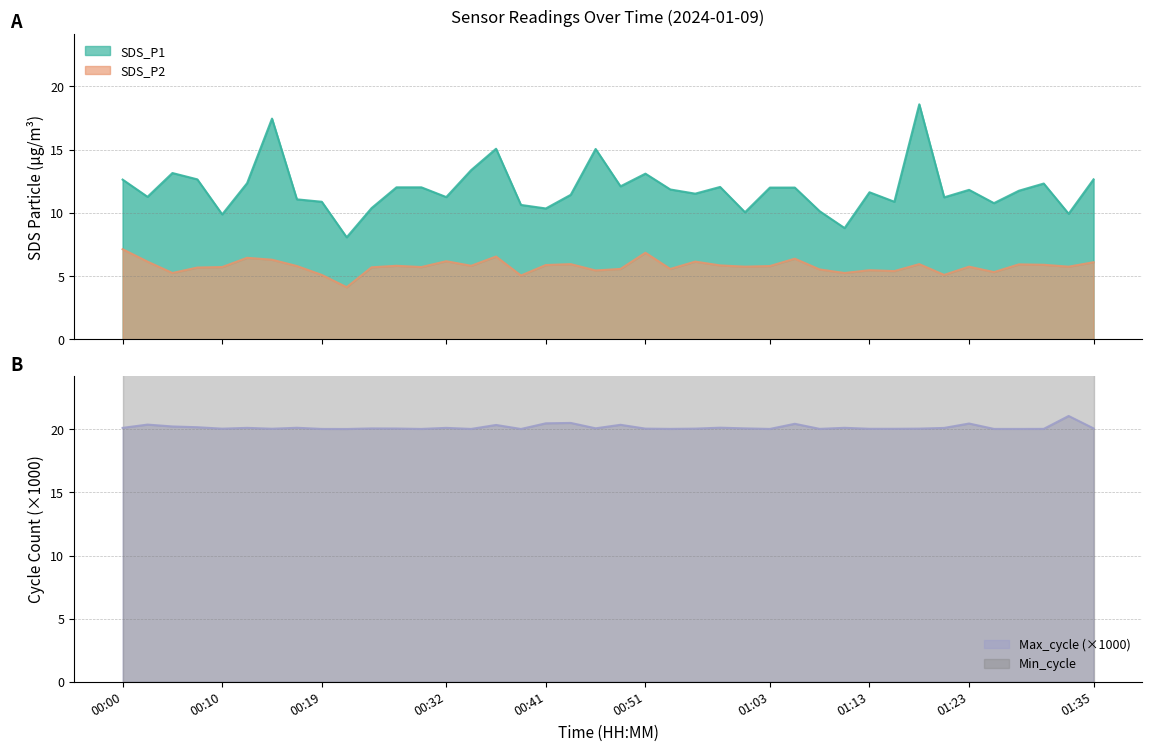

True or false: SDS_P1 and SDS_P2 intersect in this chart.

False